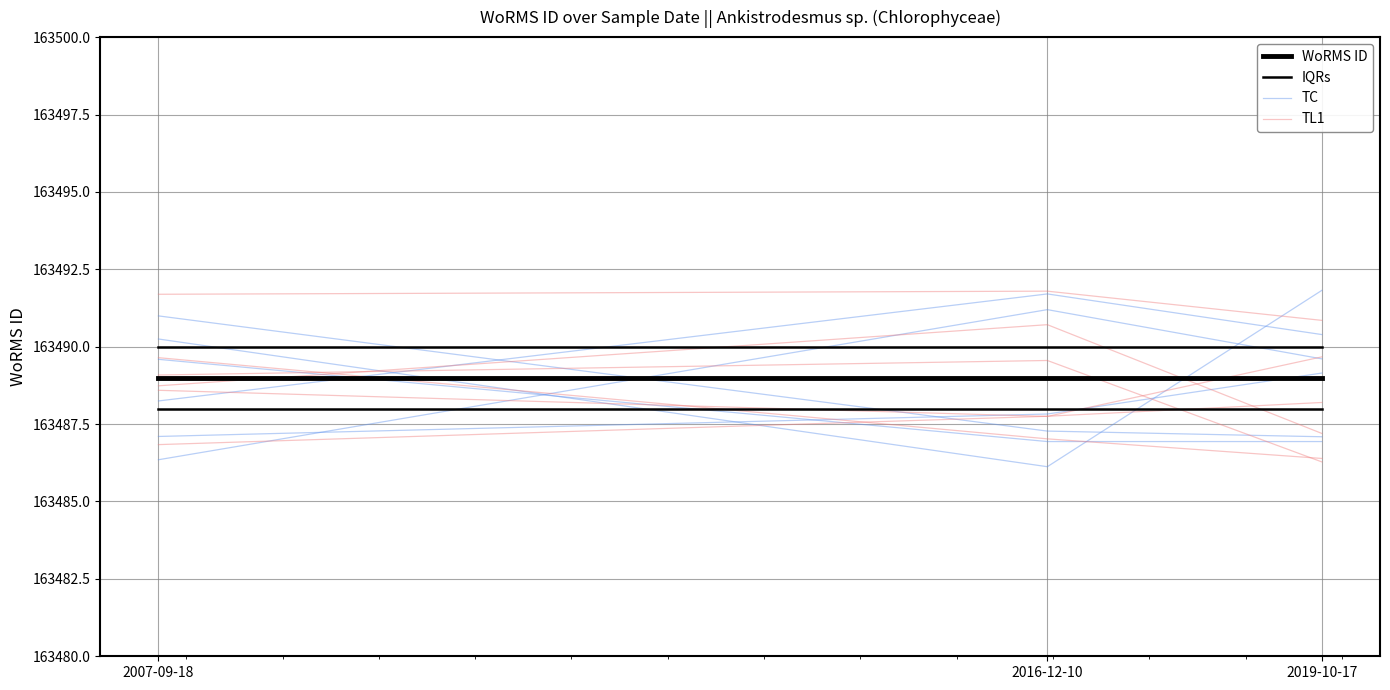

What is the spread (max minus min) of values at 2016-12-10?

4.0